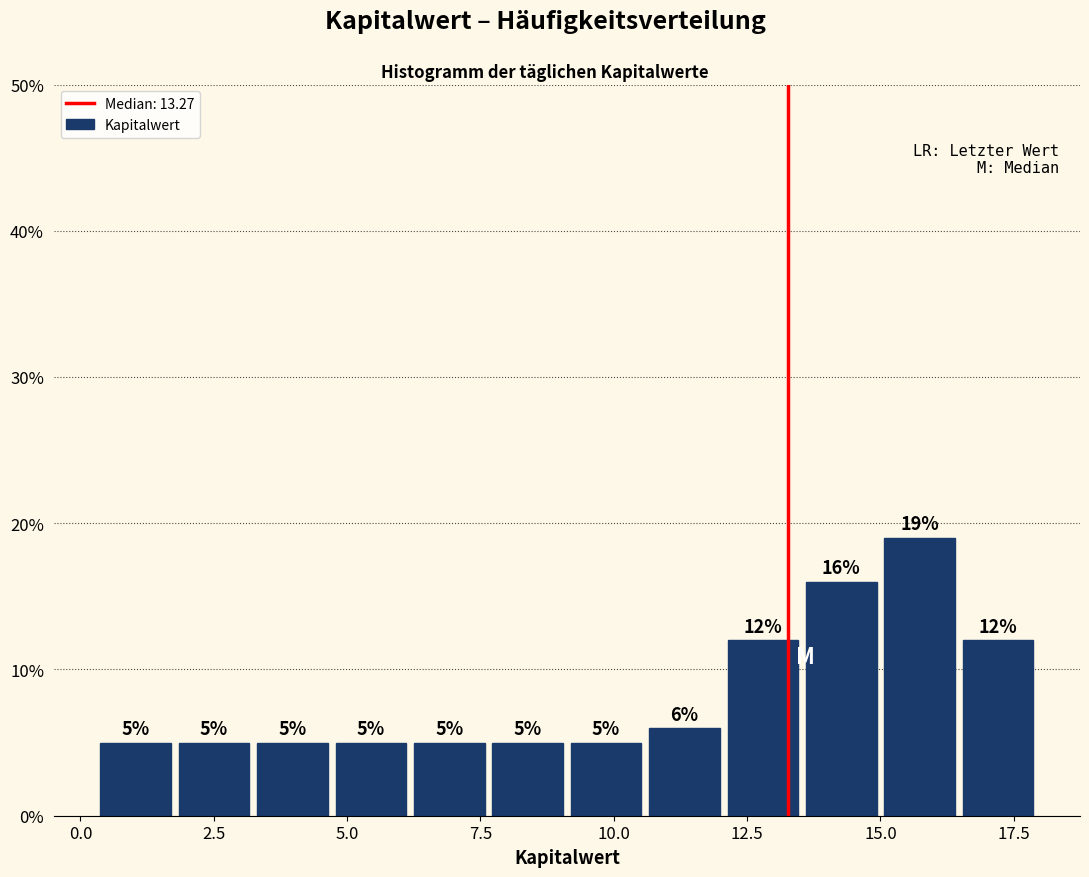

Read against the x-axis, roughly where is the centre of the tallest bar?

15.5